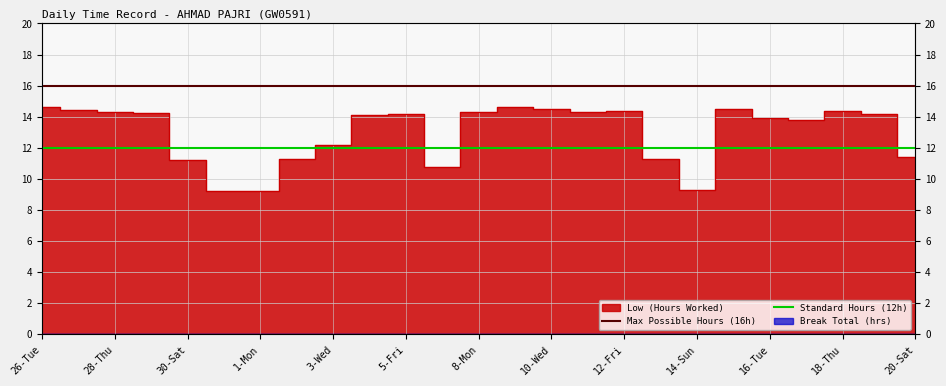

What is the maximum value for Standard Hours (12h)?

12